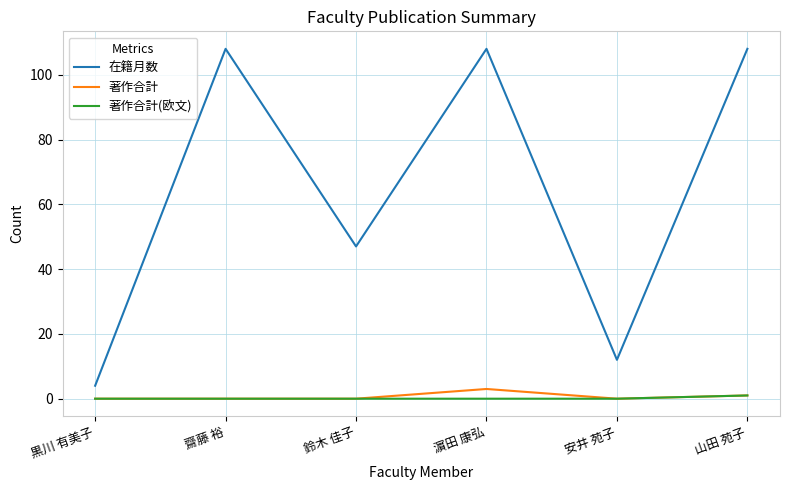

What is the approximate value of 著作合計 at 濵田 康弘?

3